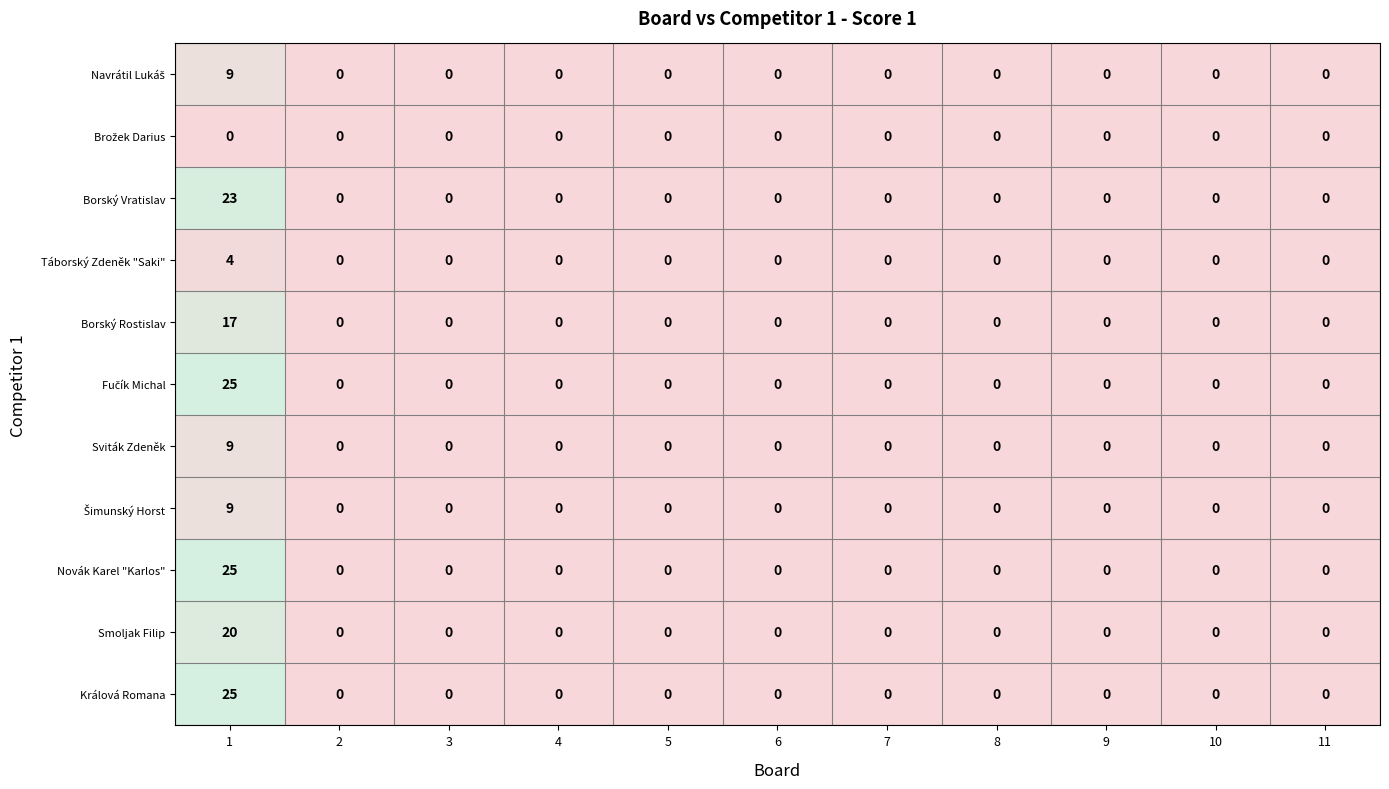

Count the number of data series in this chart.

11